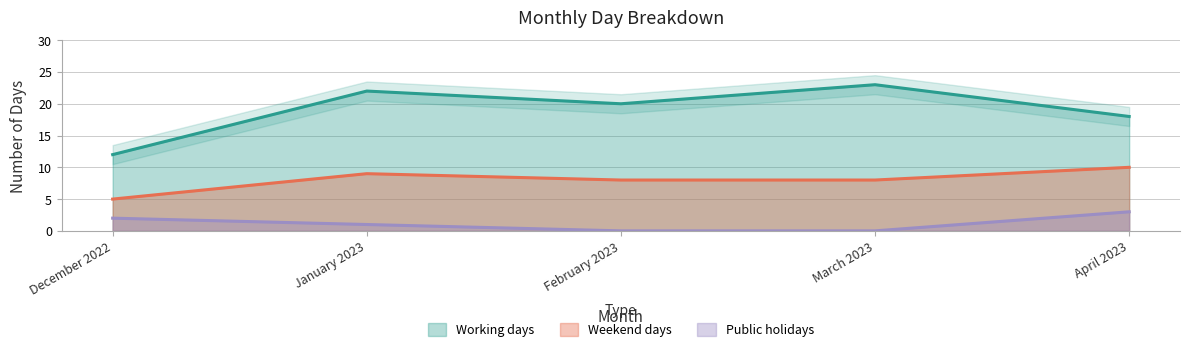

Which has a higher value, December 2022 or February 2023?

February 2023